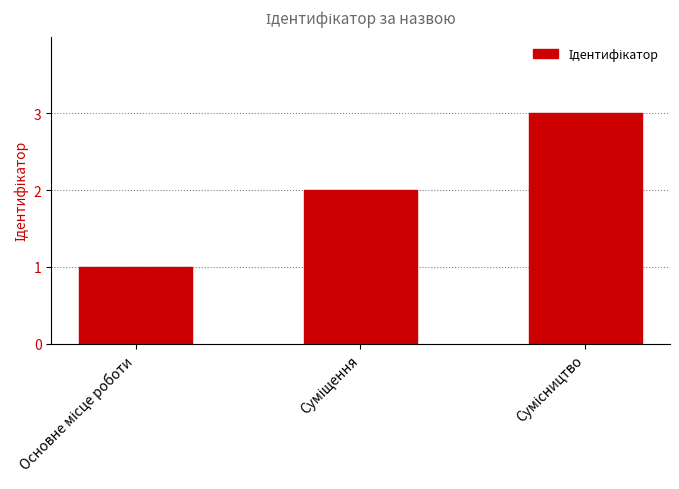

What is the maximum value shown in the chart?

3